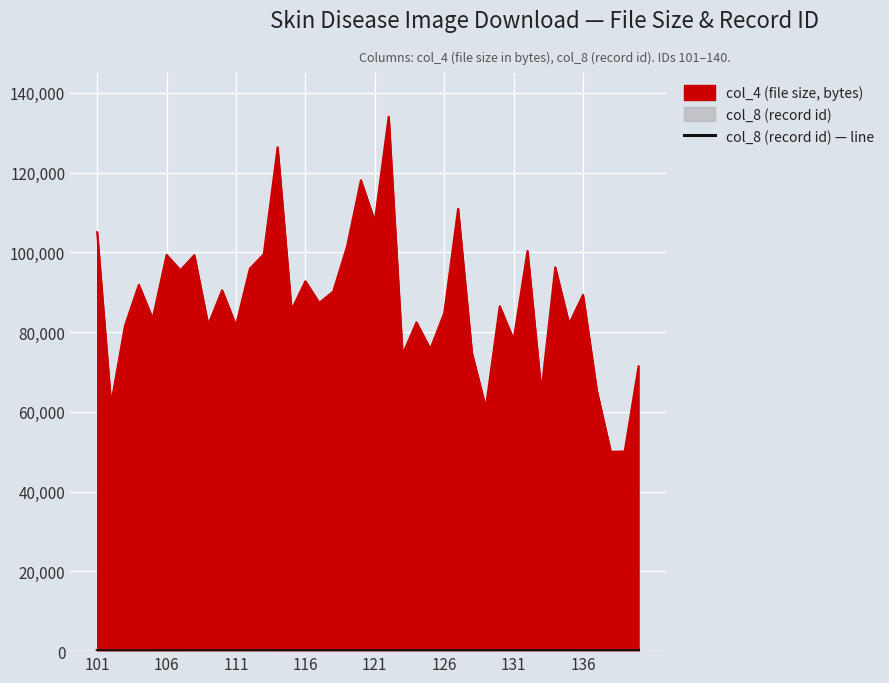

The chart shows a value of 185 at 28. True or false?

False